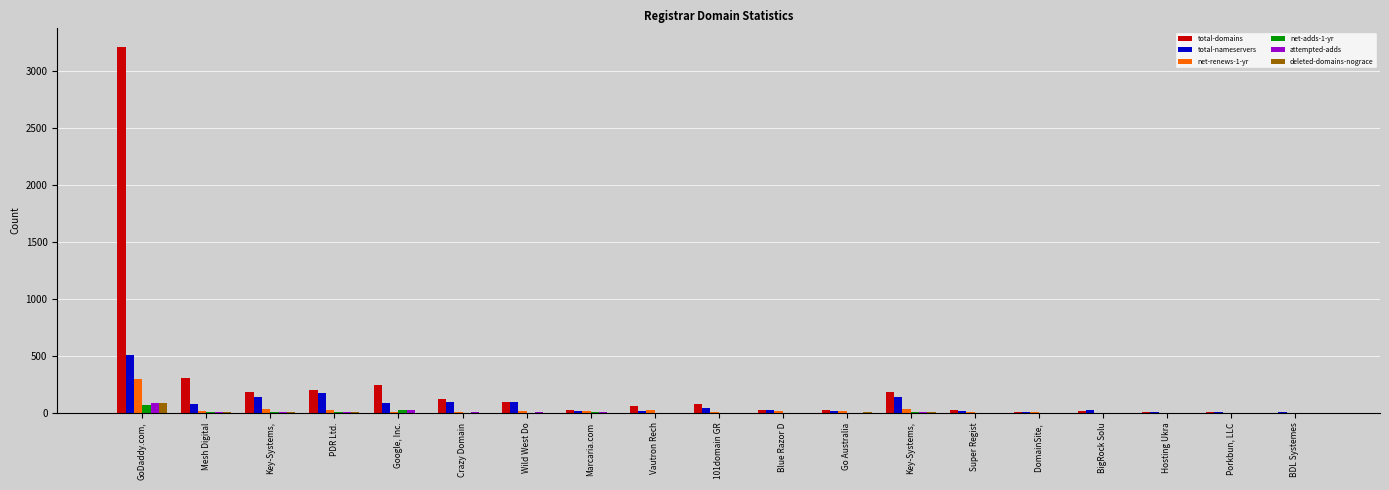

Which series has the largest total across all categories?

total-domains